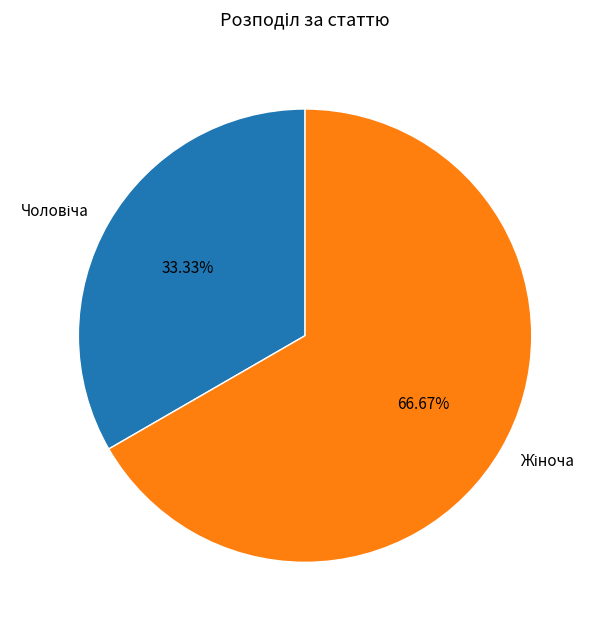

To the nearest percent, what is the average slice percentage?

50%